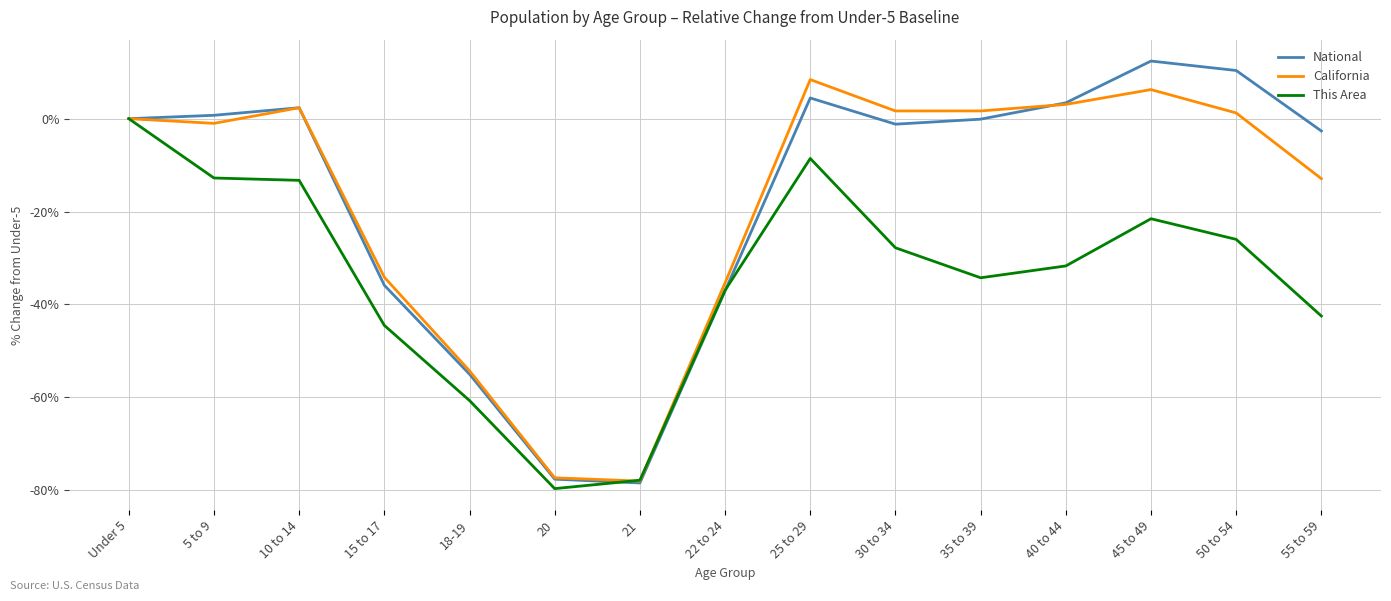

The This Area series shows -12.8 at 5 to 9. True or false?

True